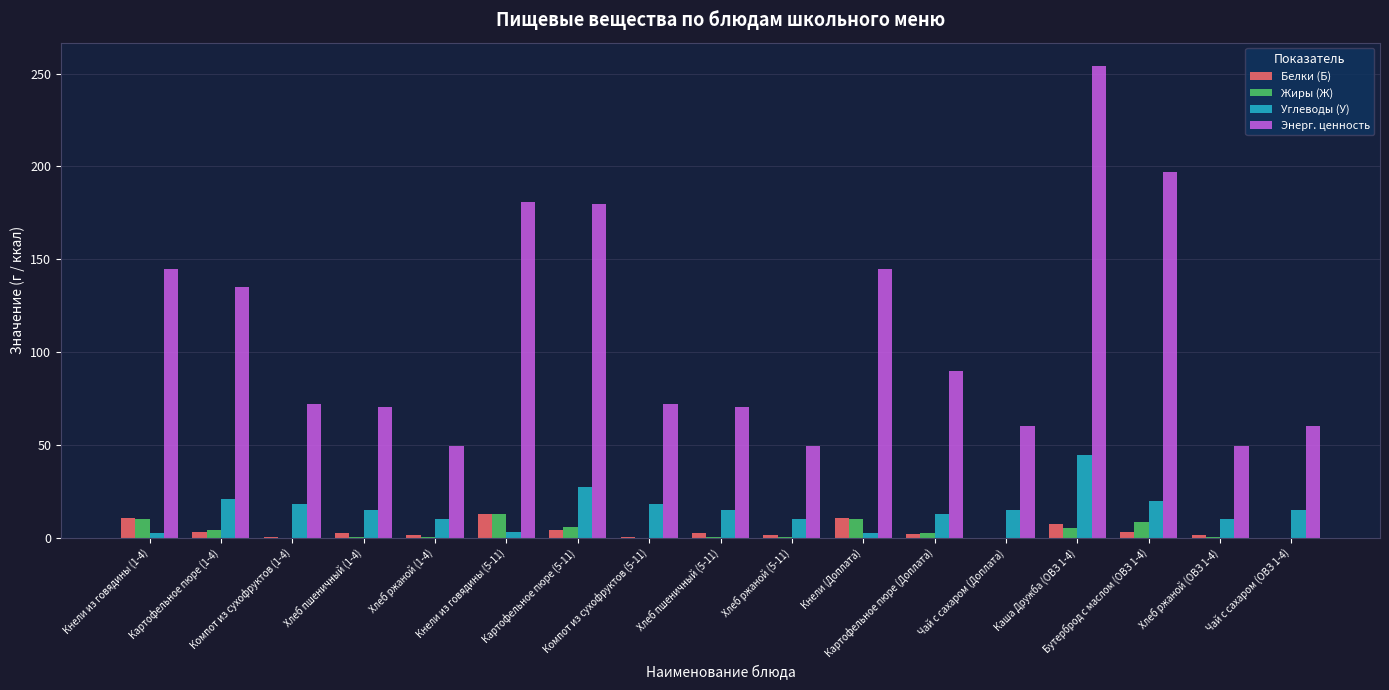

What is the sum of all Энерг. ценность values?

1880.8